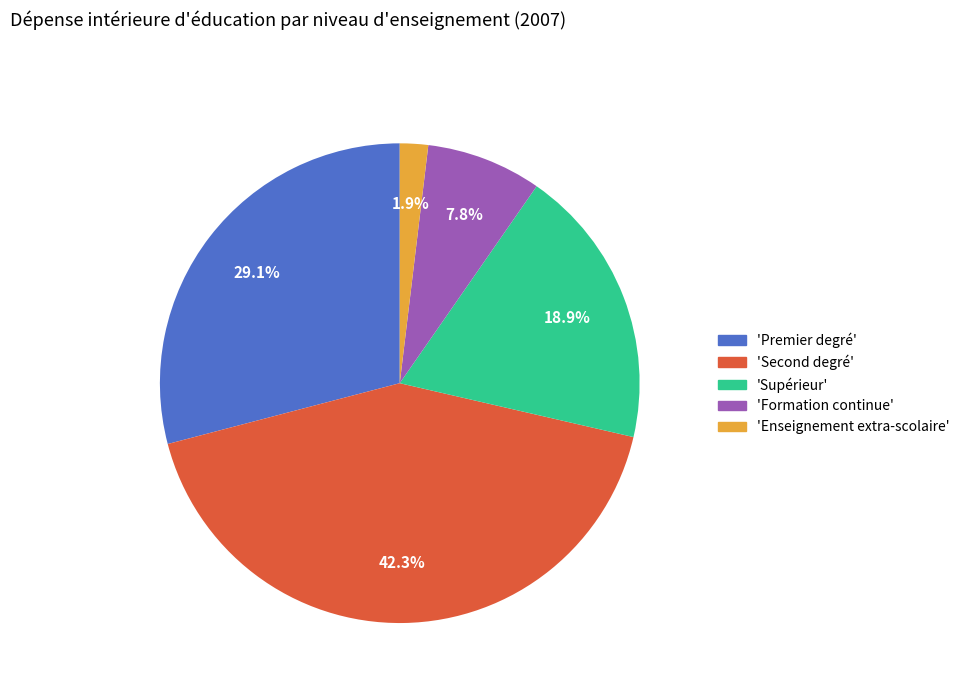

Is there any slice that represents more than half of the pie?

No